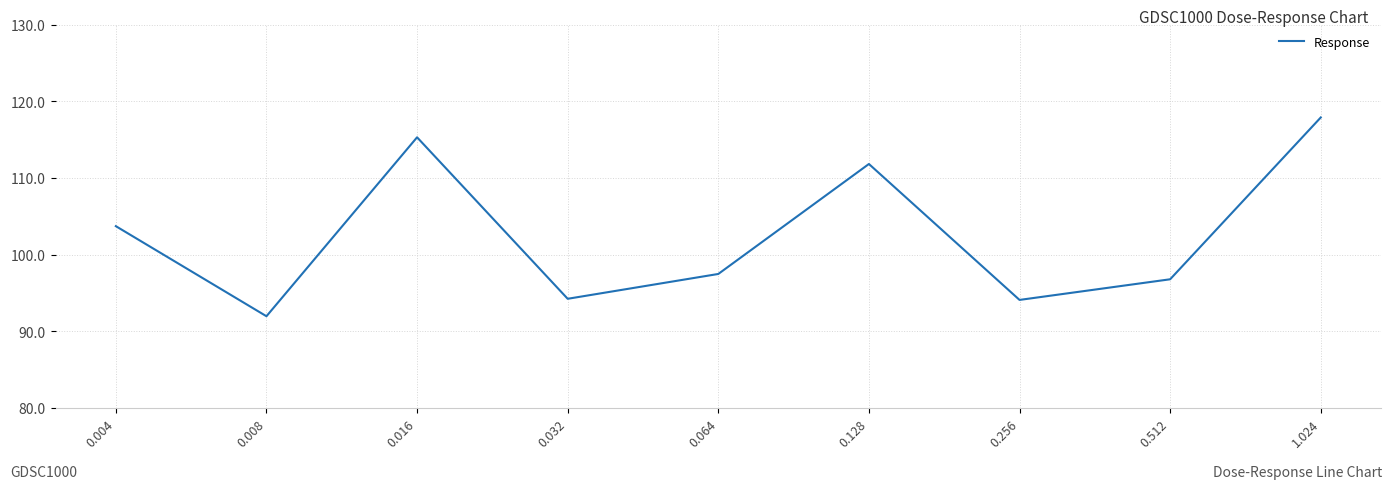

What is the difference between the maximum and minimum values?

25.9